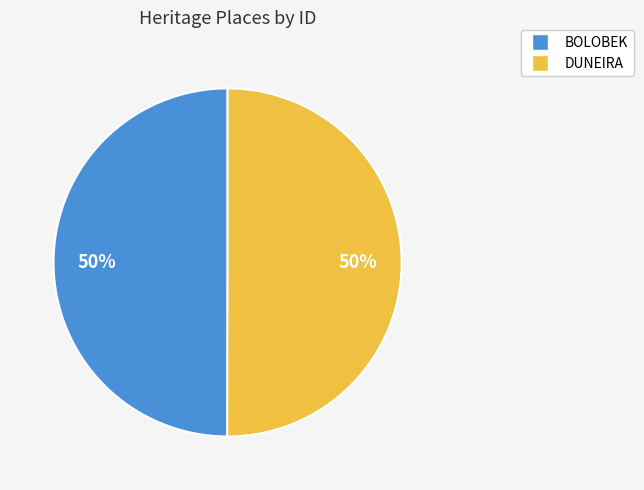

Approximately how many times larger is the value at DUNEIRA compared to BOLOBEK?

1.0